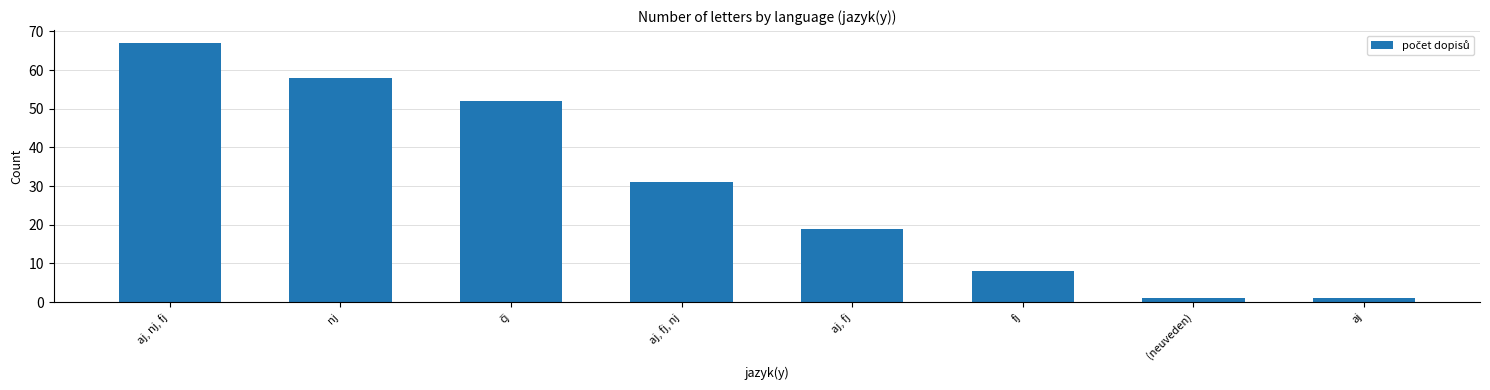

What position from the left is aj?

8